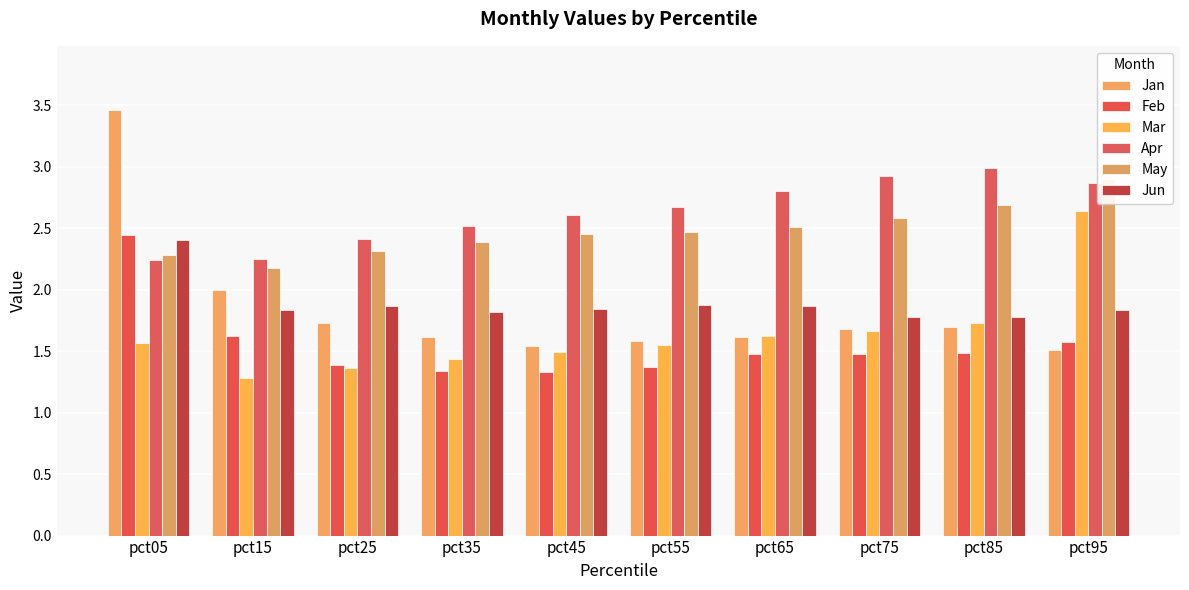

Is it true that Jan equals 1.7 at pct85?

True